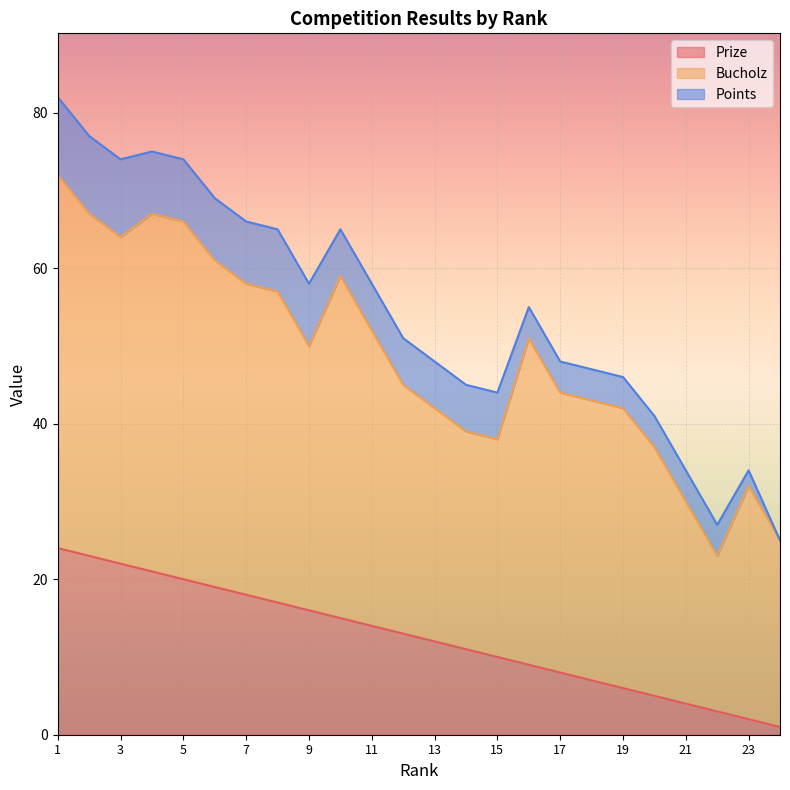

True or false: Points has more than 1 interior local peaks.

False